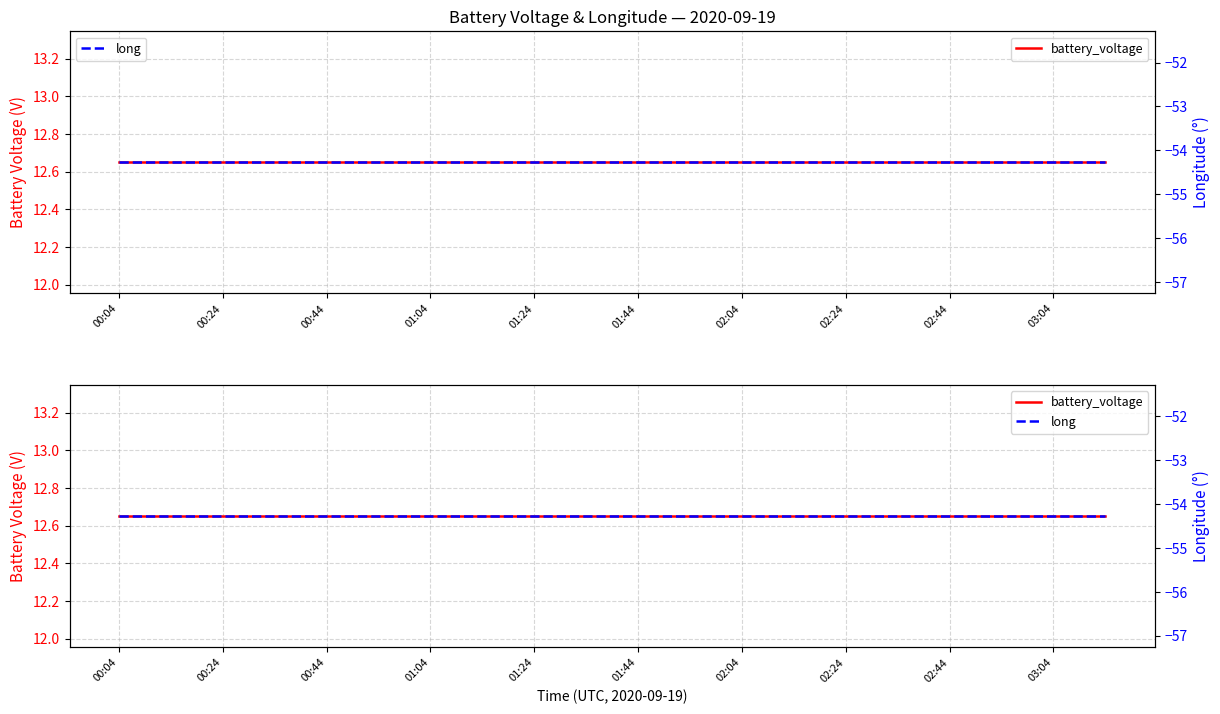

True or false: long and battery_voltage cross at least once.

False